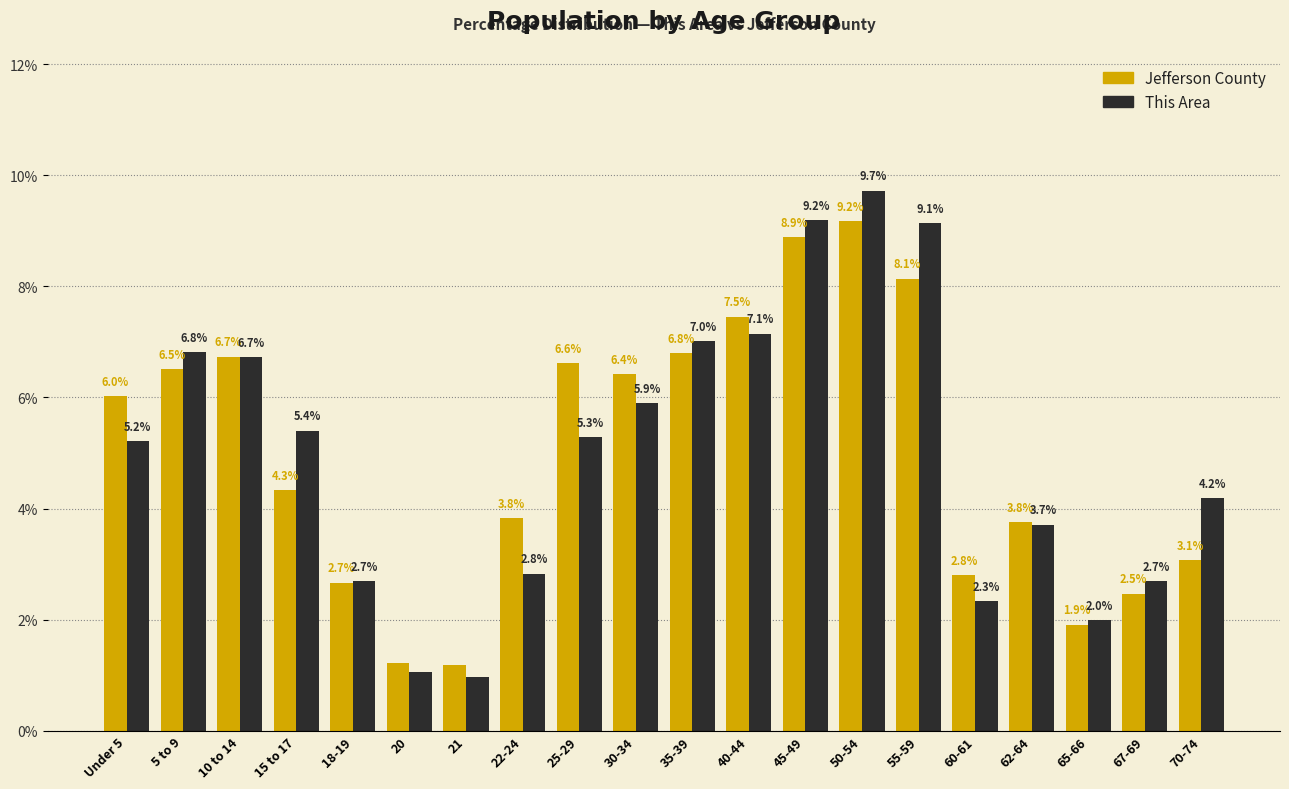

What is the total value across all series at 62-64?

7.5